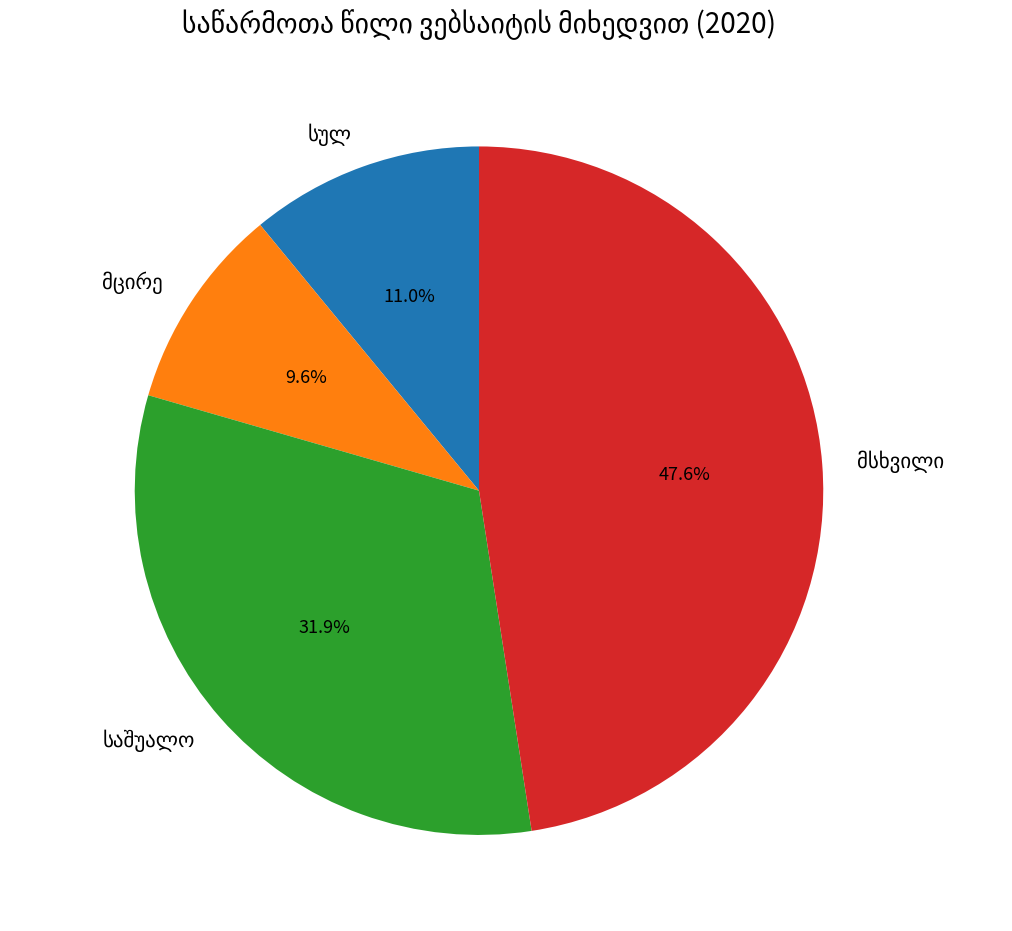

Is there any slice that represents more than half of the pie?

No